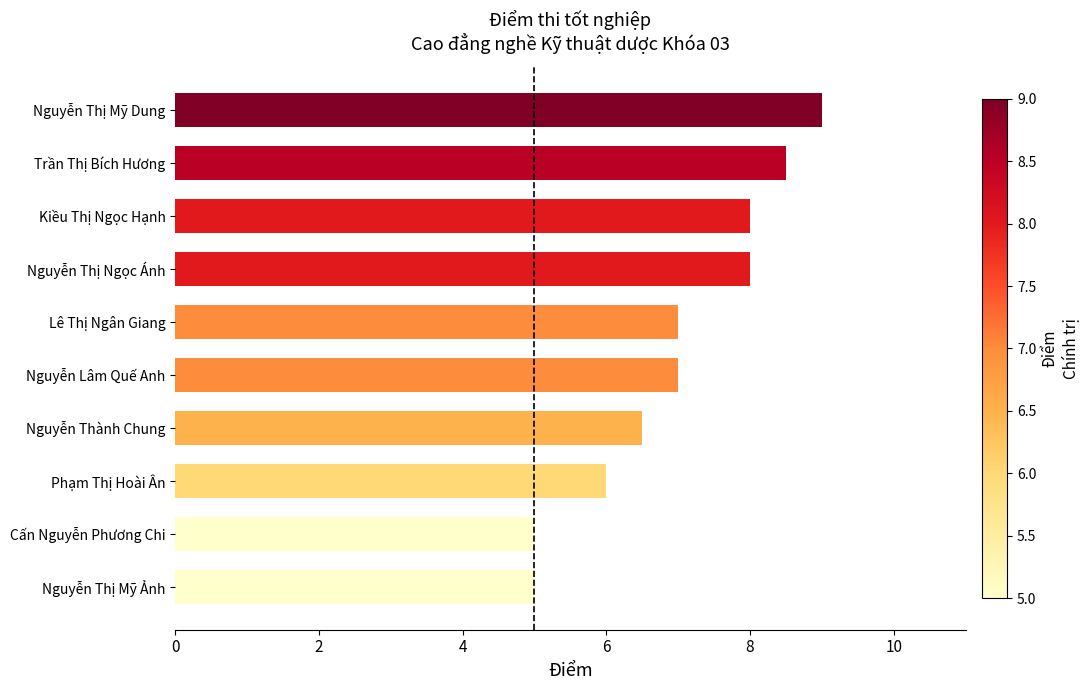

How many bars are there in total?

10